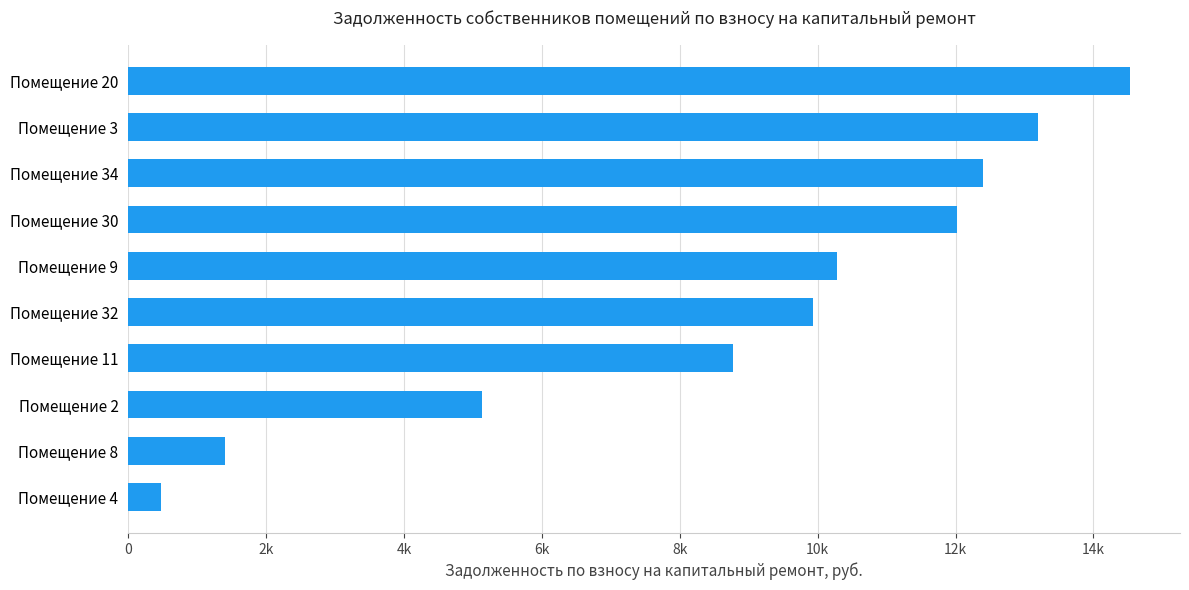

At which label is the value closest to 7501?

Помещение 11